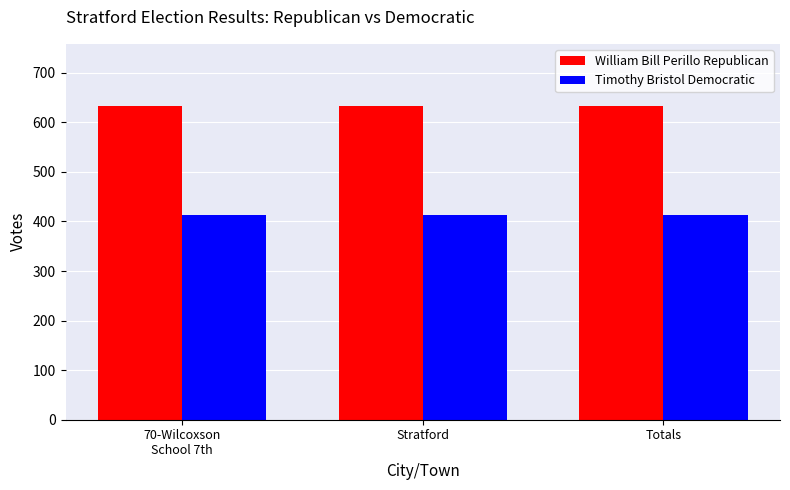

What is the highest value of the Timothy Bristol Democratic series?

414